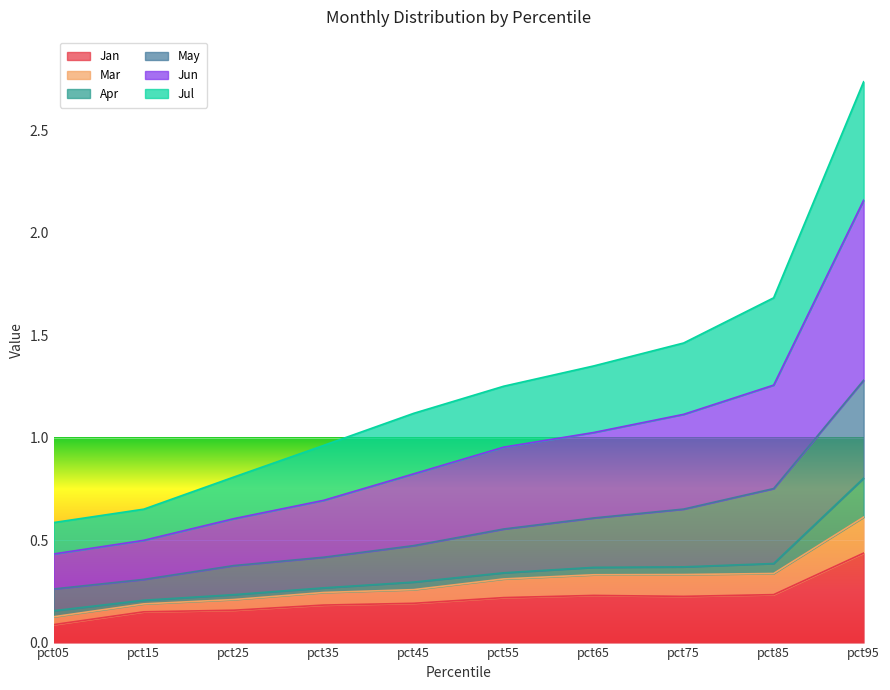

Where is Jan nearest to the value 0?

pct05